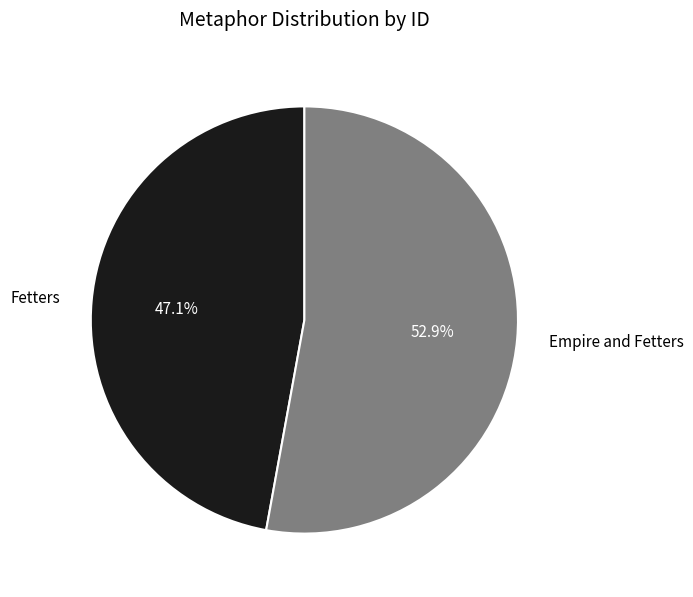

Combined, do Empire and Fetters and Fetters account for over 50%?

Yes